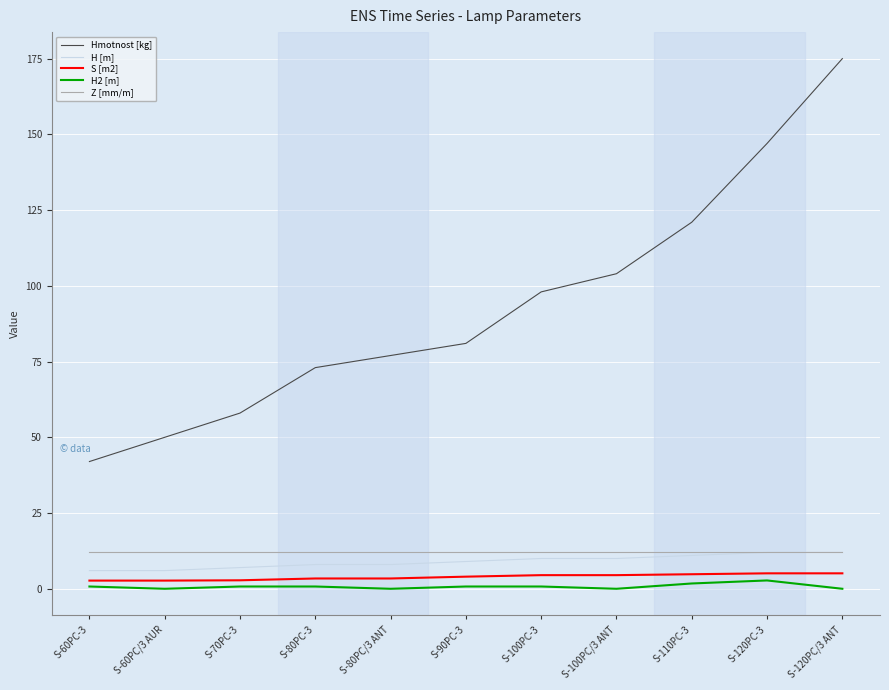

True or false: H2 [m] and Hmotnost [kg] intersect in this chart.

False